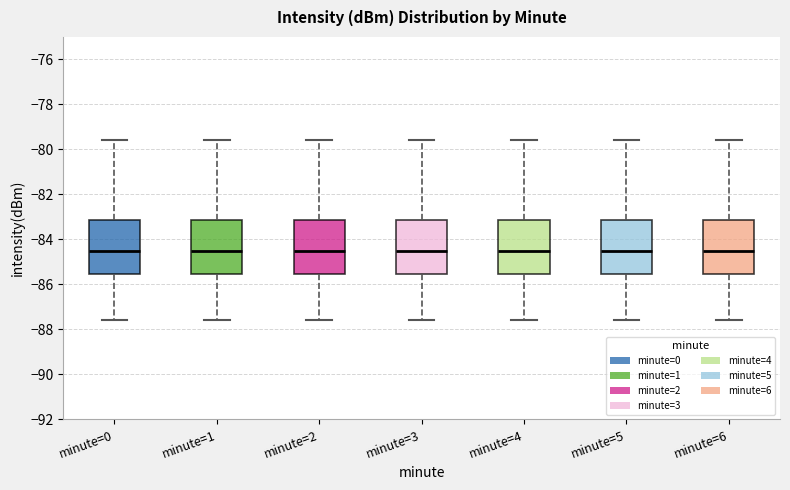

Reading left to right, read every box against the y-axis: the position of its median line, the range the box covers, and the ends of its whiskers. The values are not printed on the chart, so give them approximately, as read against the axis.

minute=0: median -84.6, box -85.6 to -83.2, whiskers -87.6 to -79.6
minute=1: median -84.6, box -85.6 to -83.2, whiskers -87.6 to -79.6
minute=2: median -84.6, box -85.6 to -83.2, whiskers -87.6 to -79.6
minute=3: median -84.6, box -85.6 to -83.2, whiskers -87.6 to -79.6
minute=4: median -84.6, box -85.6 to -83.2, whiskers -87.6 to -79.6
minute=5: median -84.6, box -85.6 to -83.2, whiskers -87.6 to -79.6
minute=6: median -84.6, box -85.6 to -83.2, whiskers -87.6 to -79.6